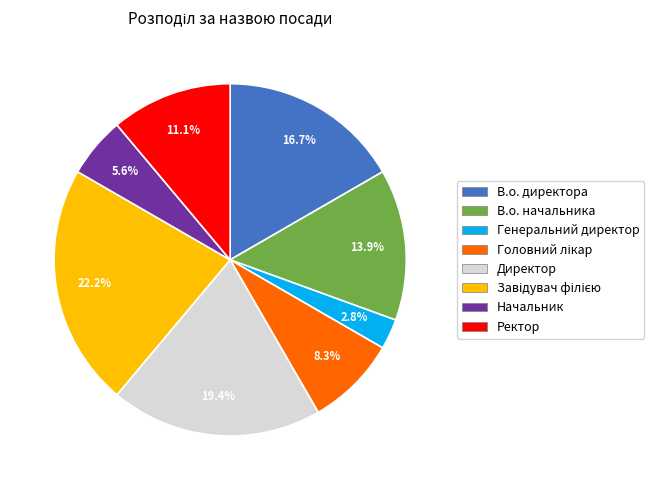

What is the smallest slice in the pie chart?

Генеральний директор